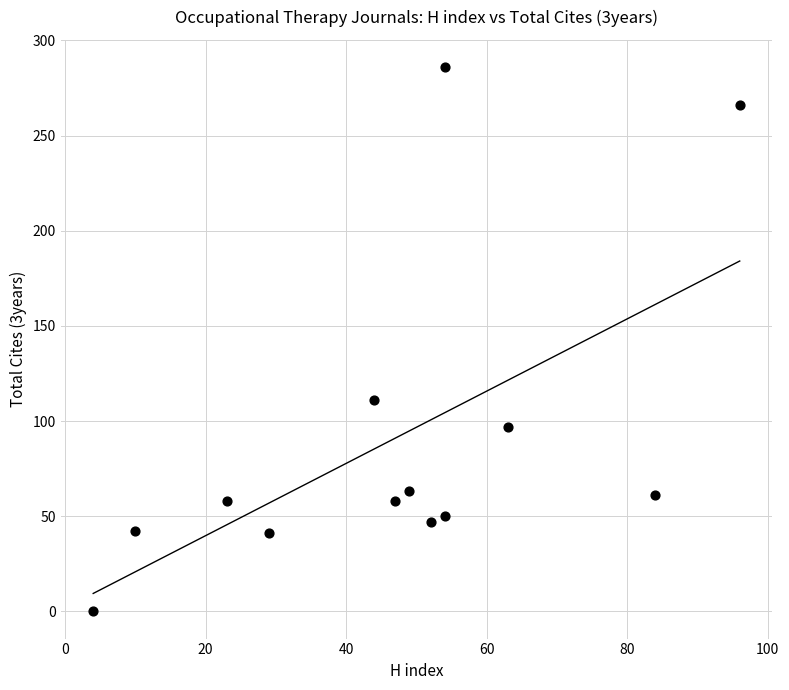

What Y value in the scatter plot is closest to 143?

111